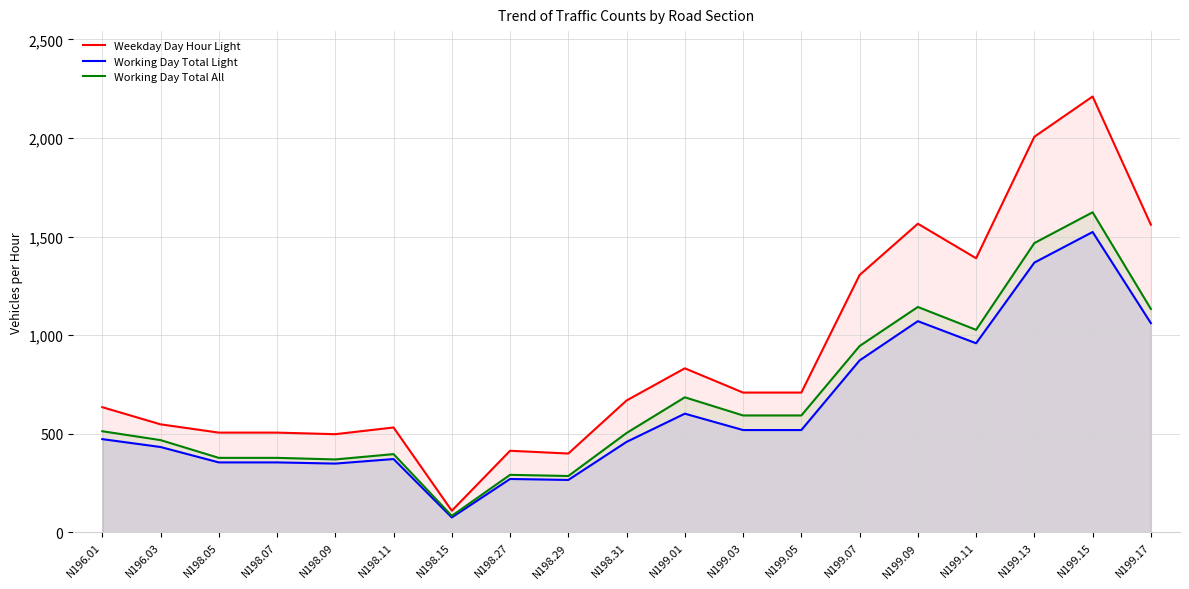

Does the chart have visible grid lines?

Yes